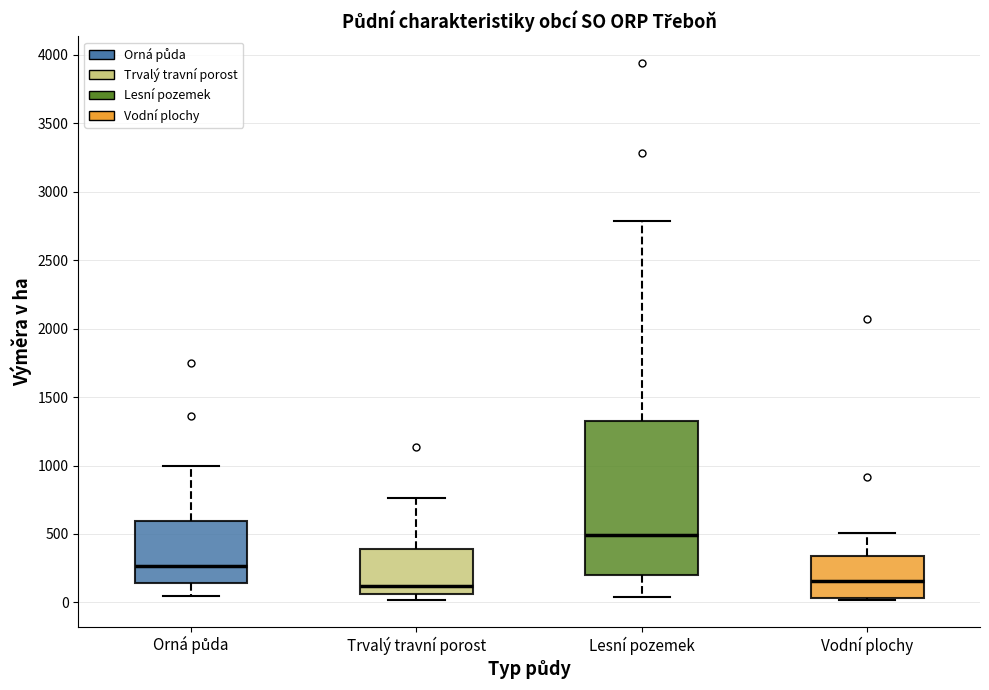

Reading left to right, read every box against the y-axis: the position of its median line, the range the box covers, and the ends of its whiskers. The values are not printed on the chart, so give them approximately, as read against the axis.

Orná půda: median 250, box 150 to 600, whiskers 50 to 1000
Trvalý travní porost: median 100, box 50 to 400, whiskers 0 to 750
Lesní pozemek: median 500, box 200 to 1300, whiskers 50 to 2800
Vodní plochy: median 150, box 50 to 350, whiskers 0 to 500